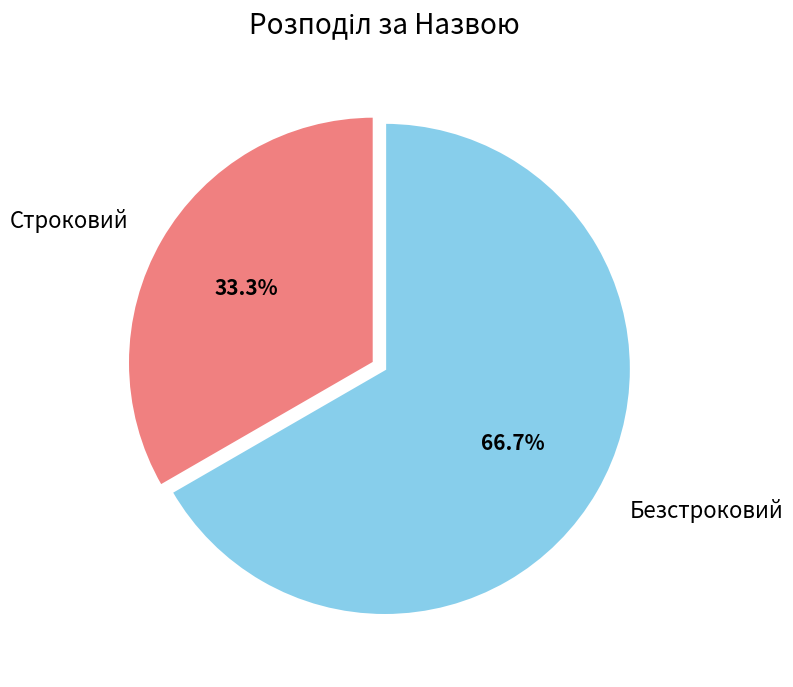

Which category accounts for the majority?

Безстроковий